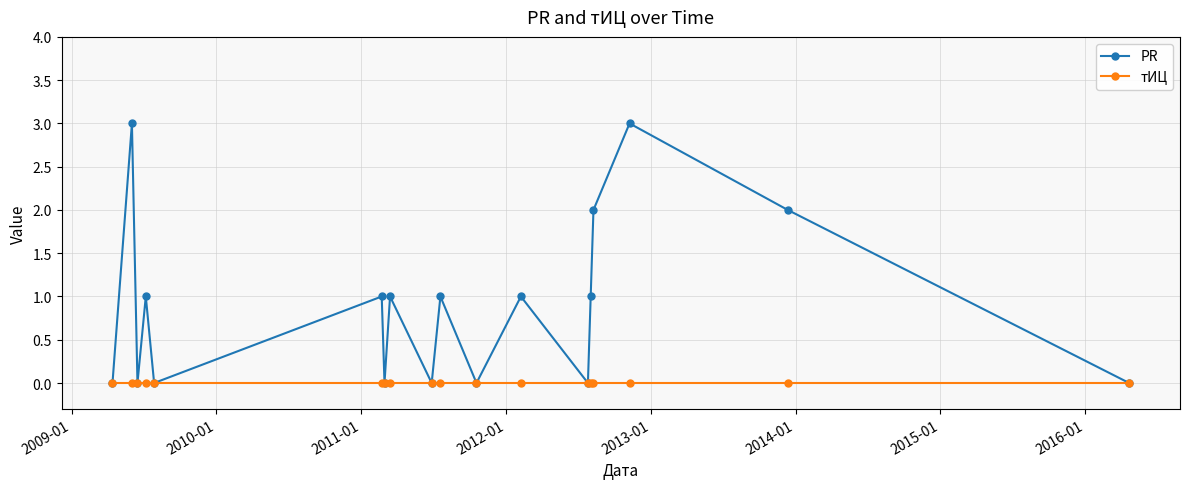

Rank the series by their maximum value, from highest to lowest.

PR, тИЦ